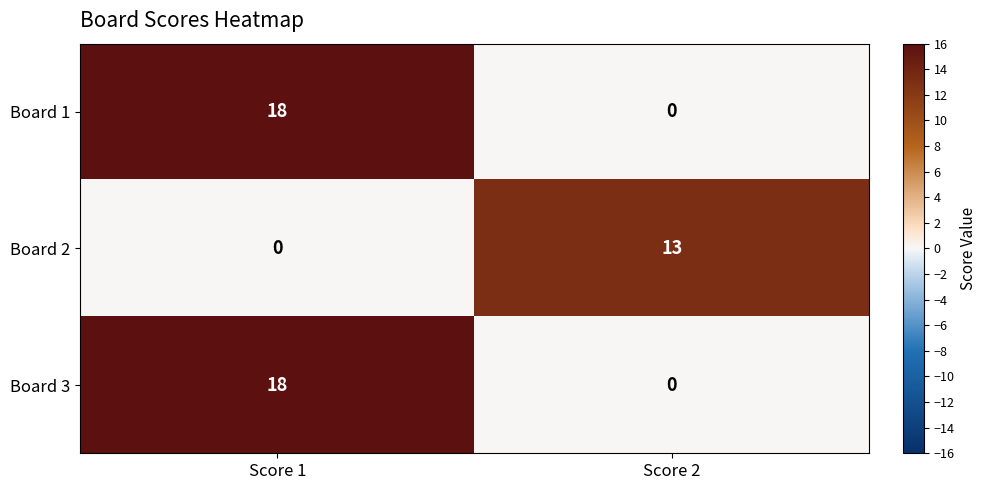

Which category has the highest value in the Board 3 series?

Score 1